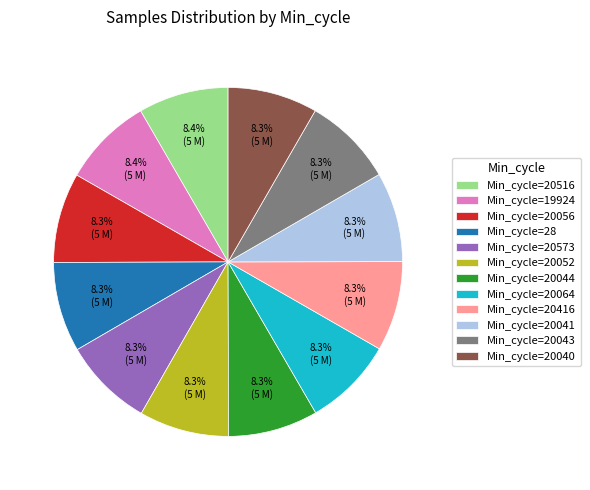

How many slices are in this pie chart?

12